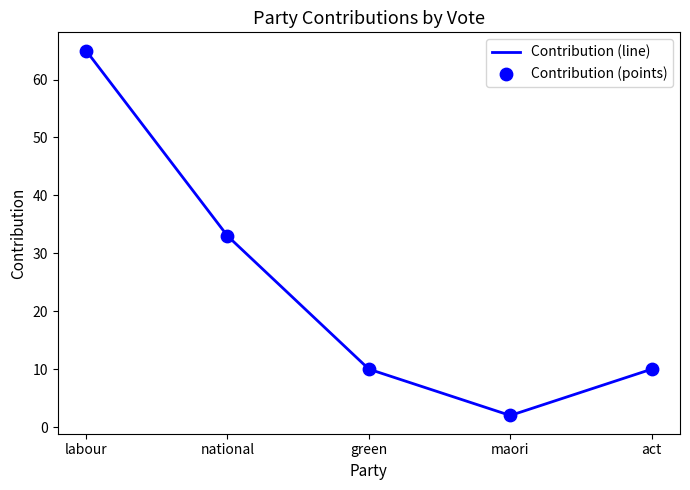

Which category has the highest value across all series?

labour